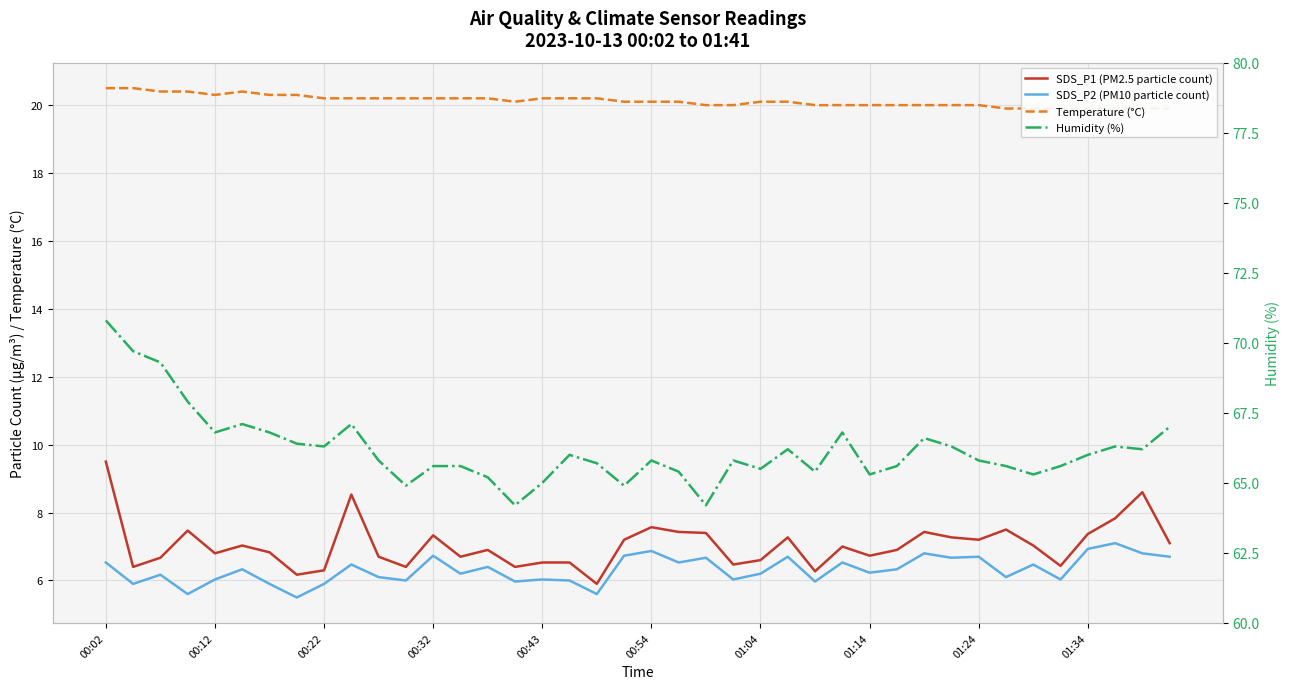

How many values in the Humidity (%) series exceed 65?

35